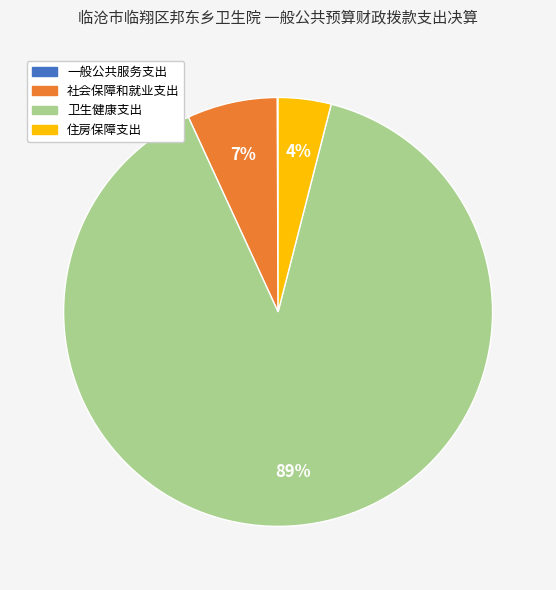

Combined, do 社会保障和就业支出 and 卫生健康支出 account for over 50%?

Yes